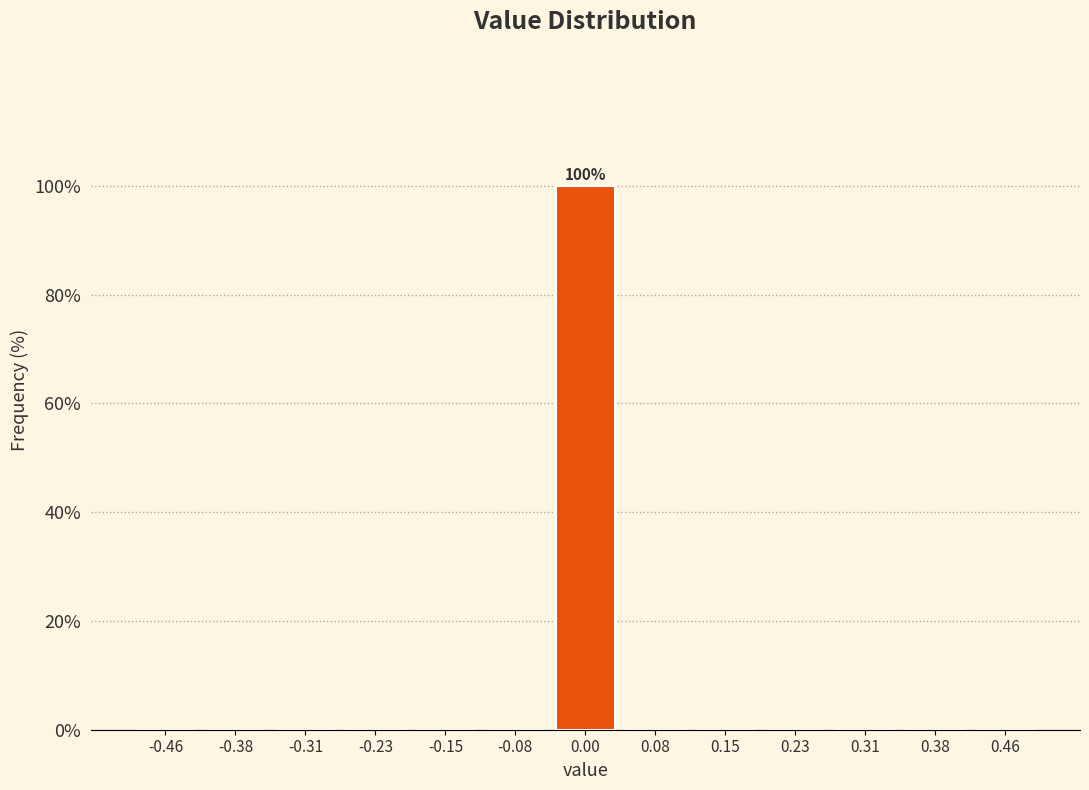

Over which range of the x-axis is the bar tallest?

-0.04 to 0.04